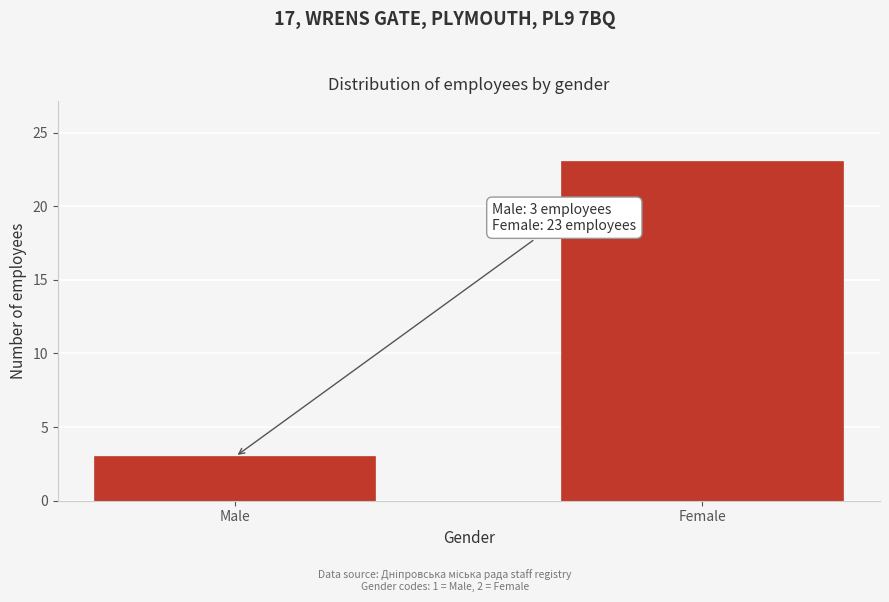

Reading left to right, extract all data points from this chart.

3	23